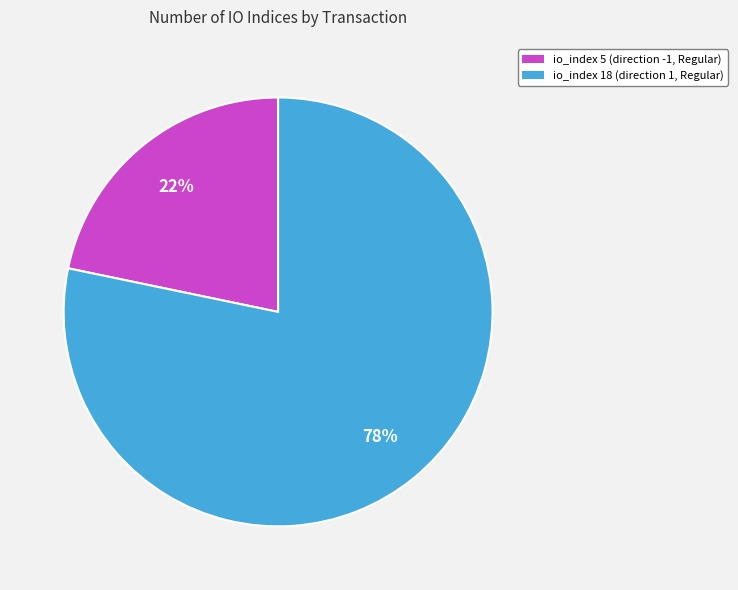

Is there a majority slice in this chart?

Yes